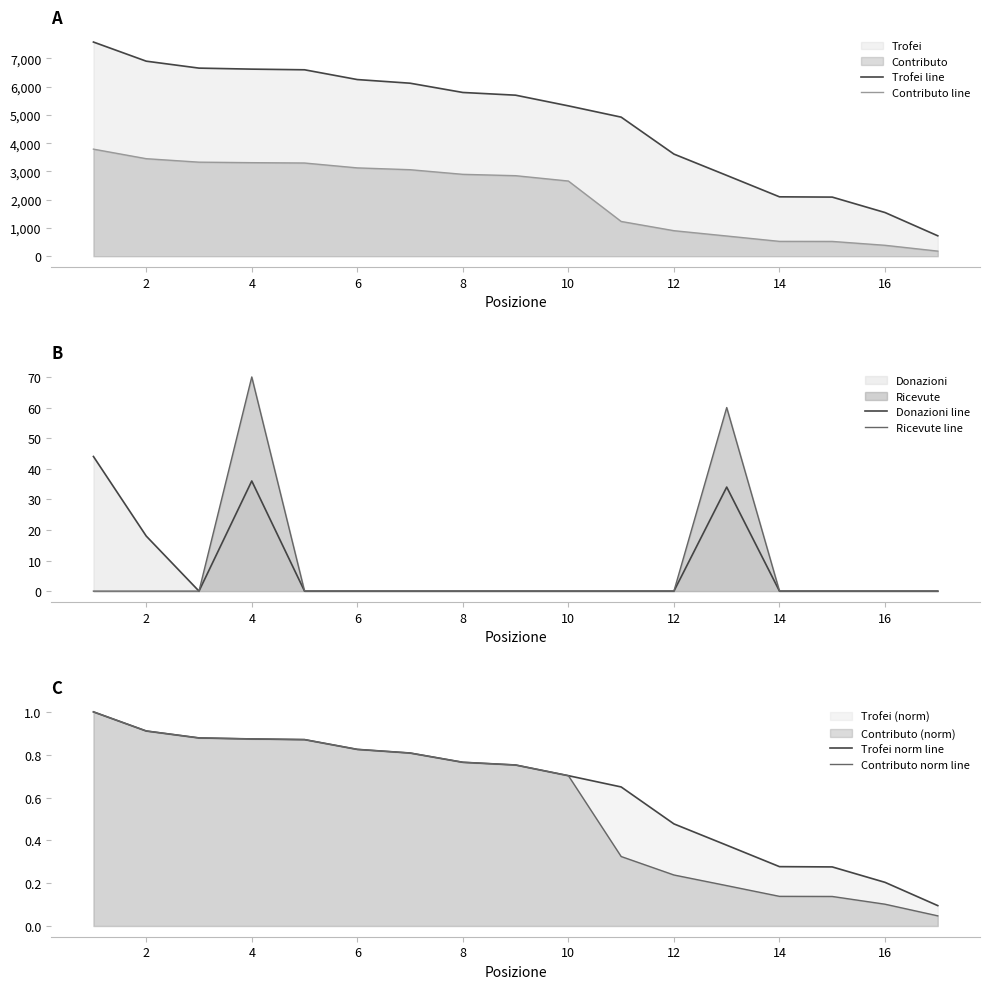

True or false: Trofei line and Contributo line cross at least once.

False